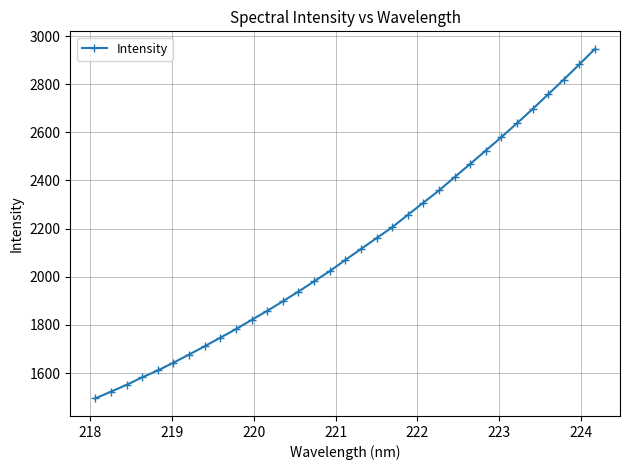

What is the greatest value displayed?

2946.9